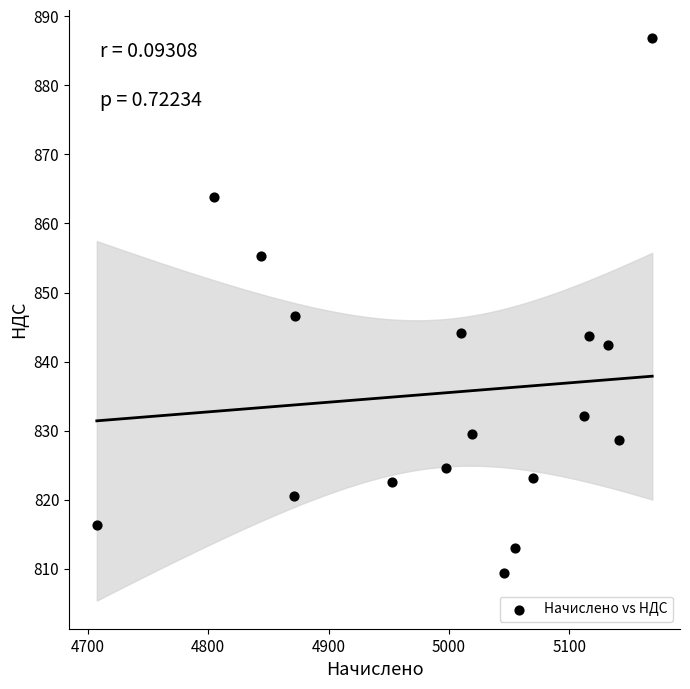

What is the range of Y values (max minus min)?

77.5